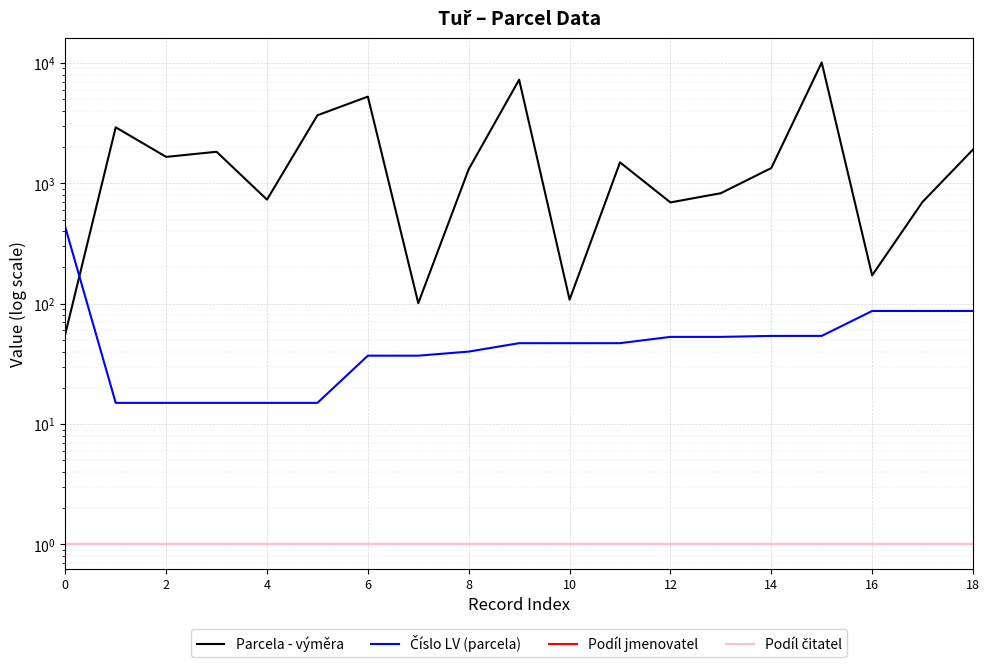

What is the value of the Podíl čitatel point at the 8th from the left?

1